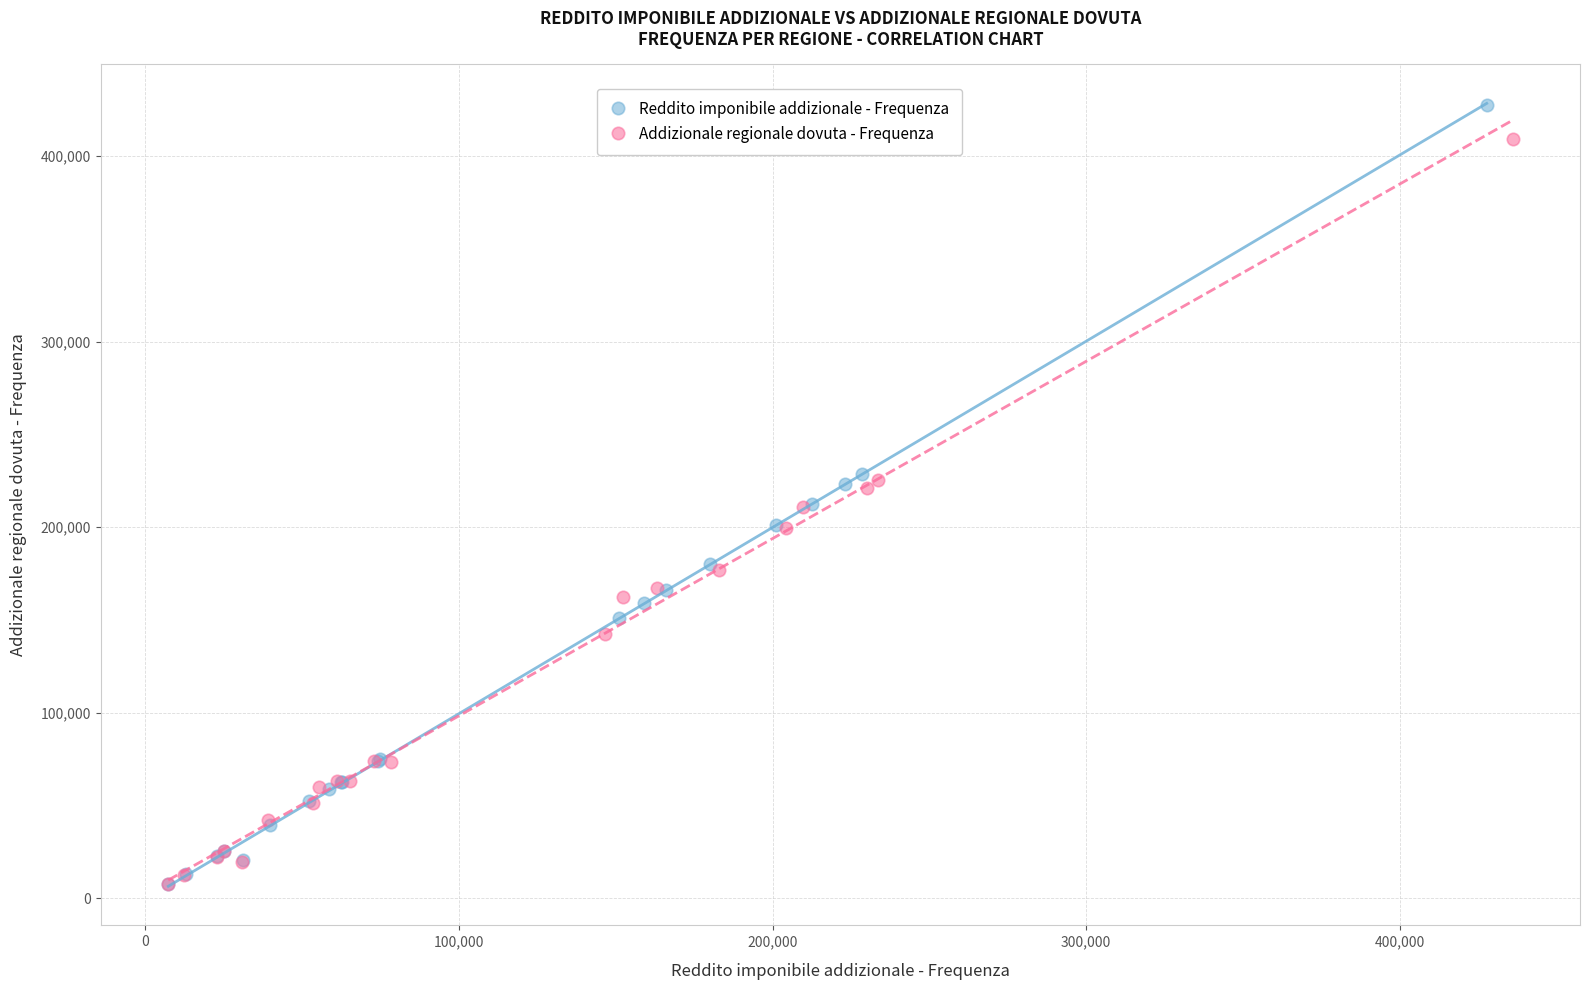

Which series has the largest Y range (max minus min)?

Reddito imponibile addizionale - Frequenza